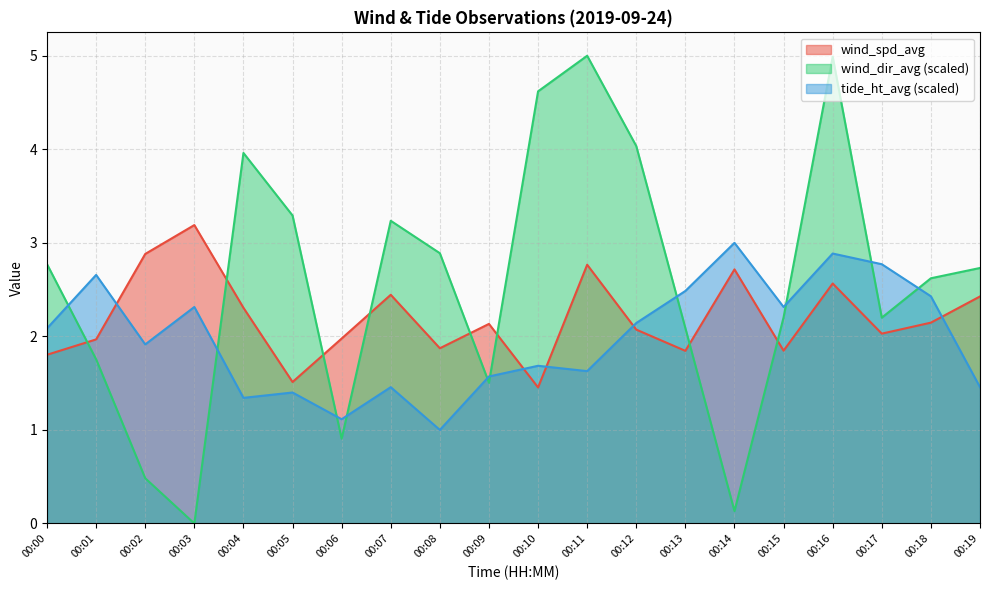

True or false: tide_ht_avg has a value of 2.5 at 00:13.

True